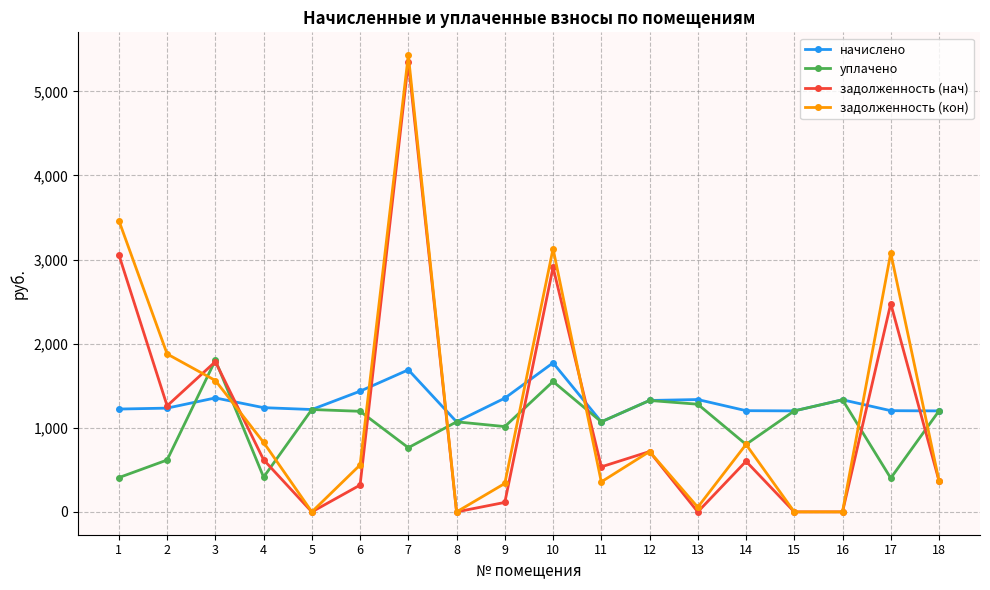

Is it true that задолженность (кон) equals 1877.8 at 2?

True